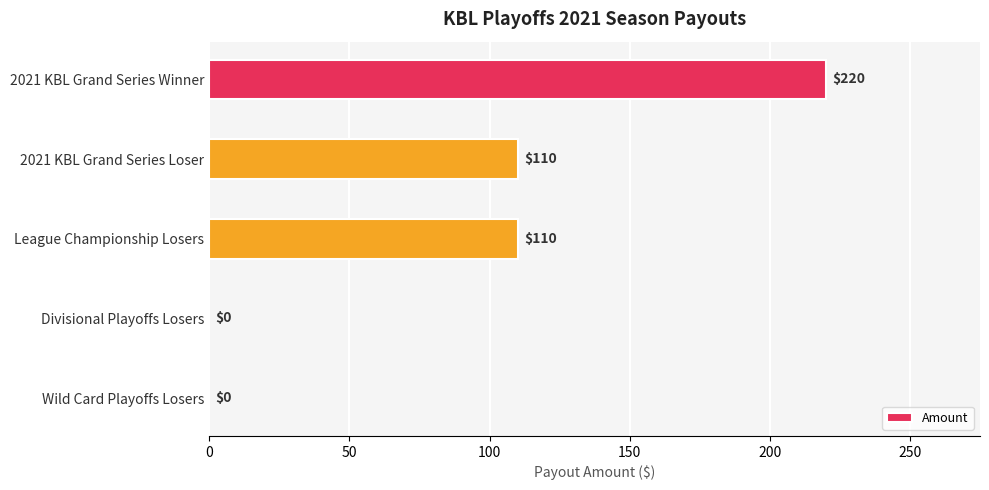

Read the value at League Championship Losers.

110